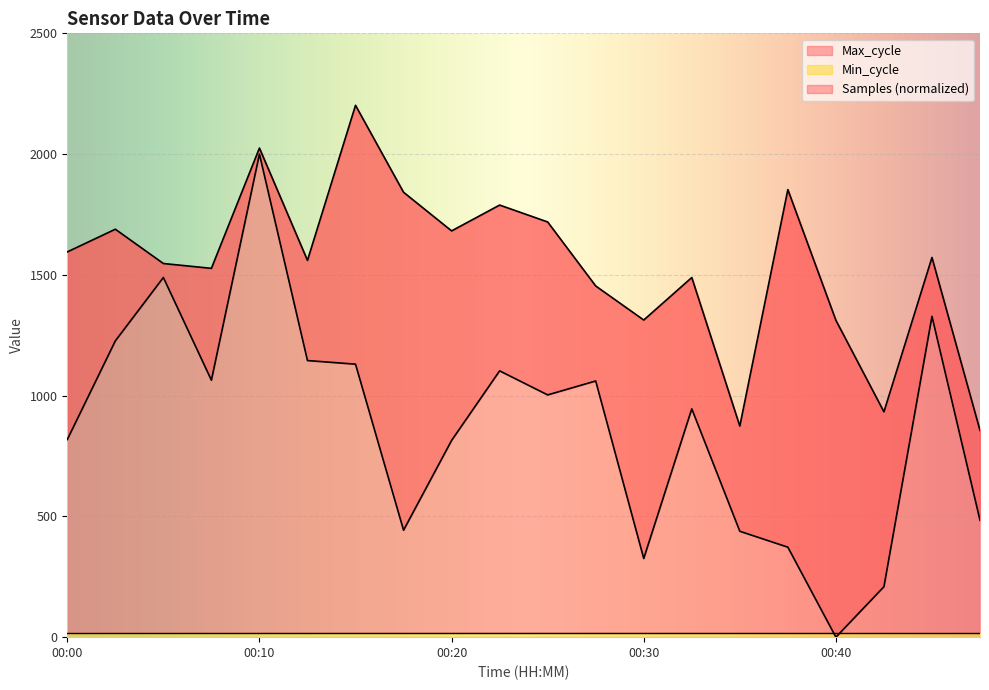

At how many categories does at least one series exceed 320?

20